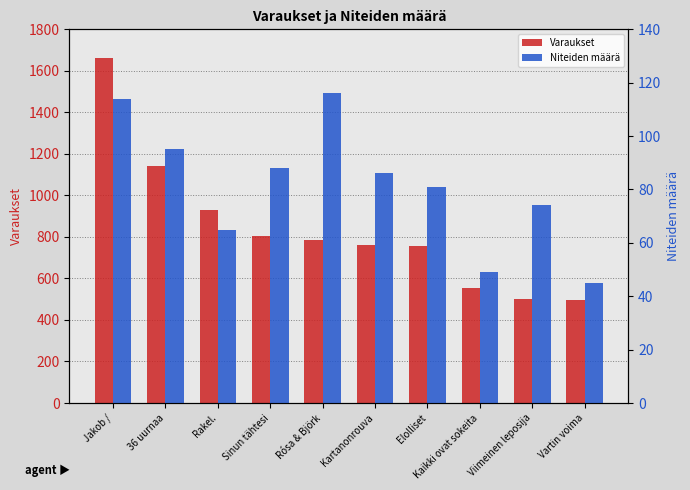

Reading right to left, list all the values displayed in this chart.

Varaukset: 498	500	552	758	762	787	805	929	1142	1664
Niteiden määrä: 45	74	49	81	86	116	88	65	95	114